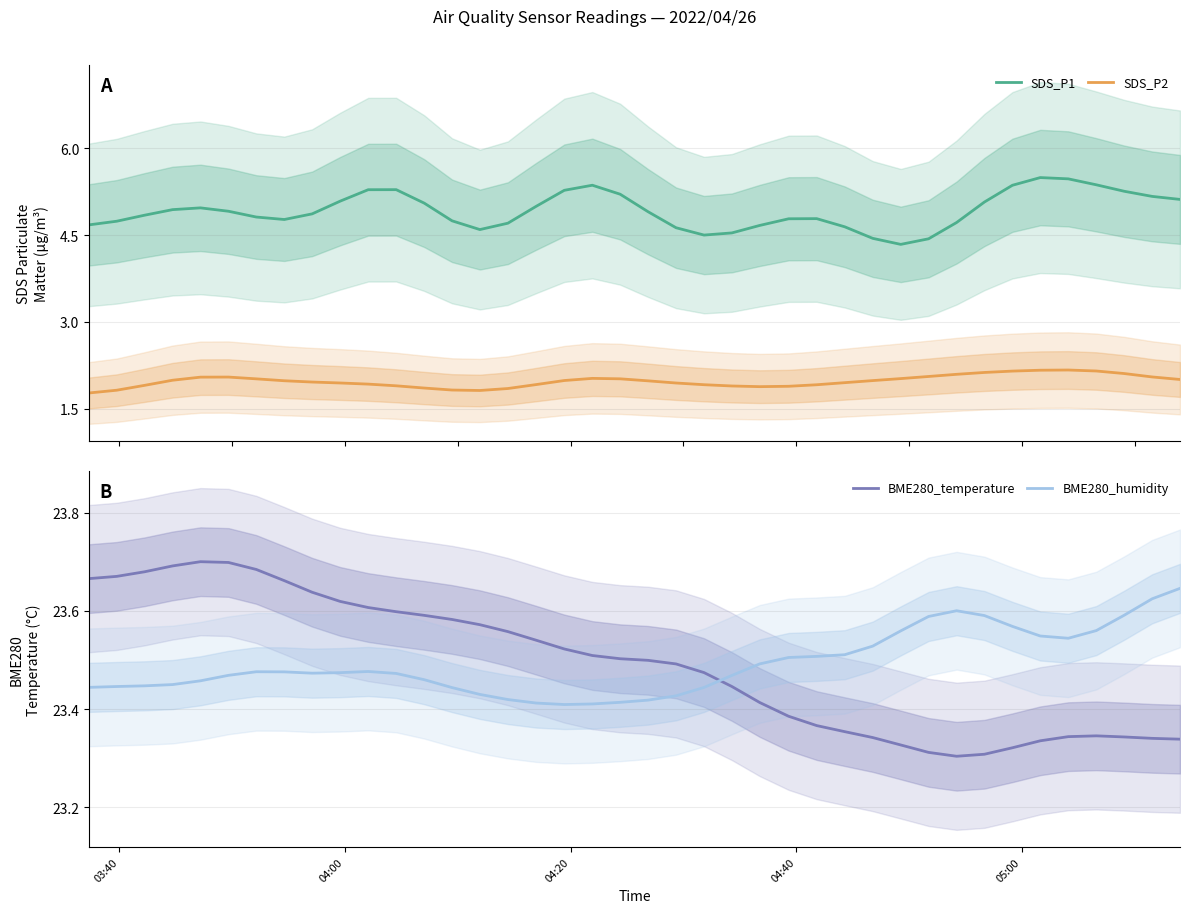

At how many categories does at least one series exceed 17?

40